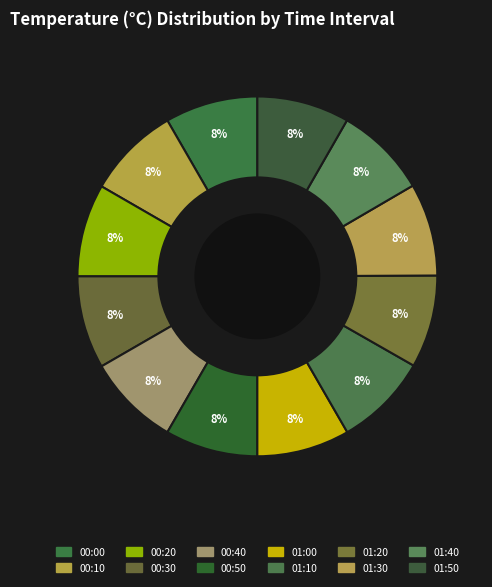

What percentage do 01:40 and 01:10 together represent?

16.7%